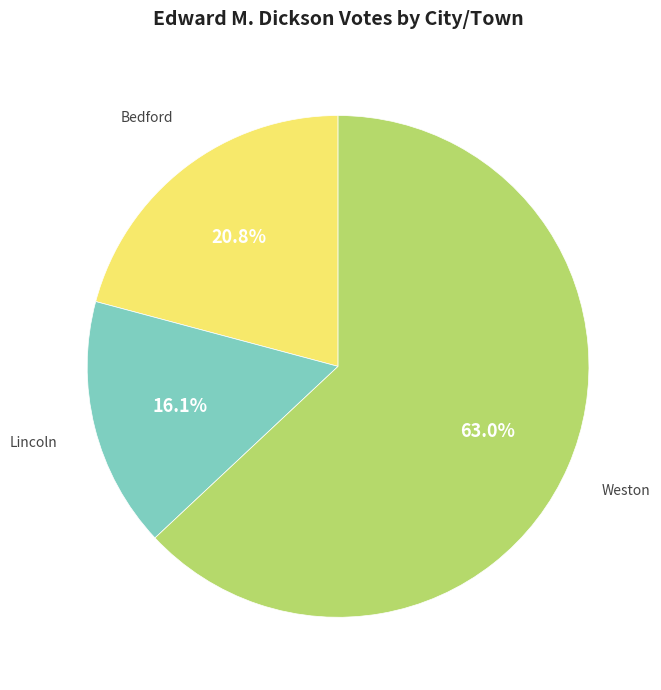

Which has a higher value, Weston or Lincoln?

Weston